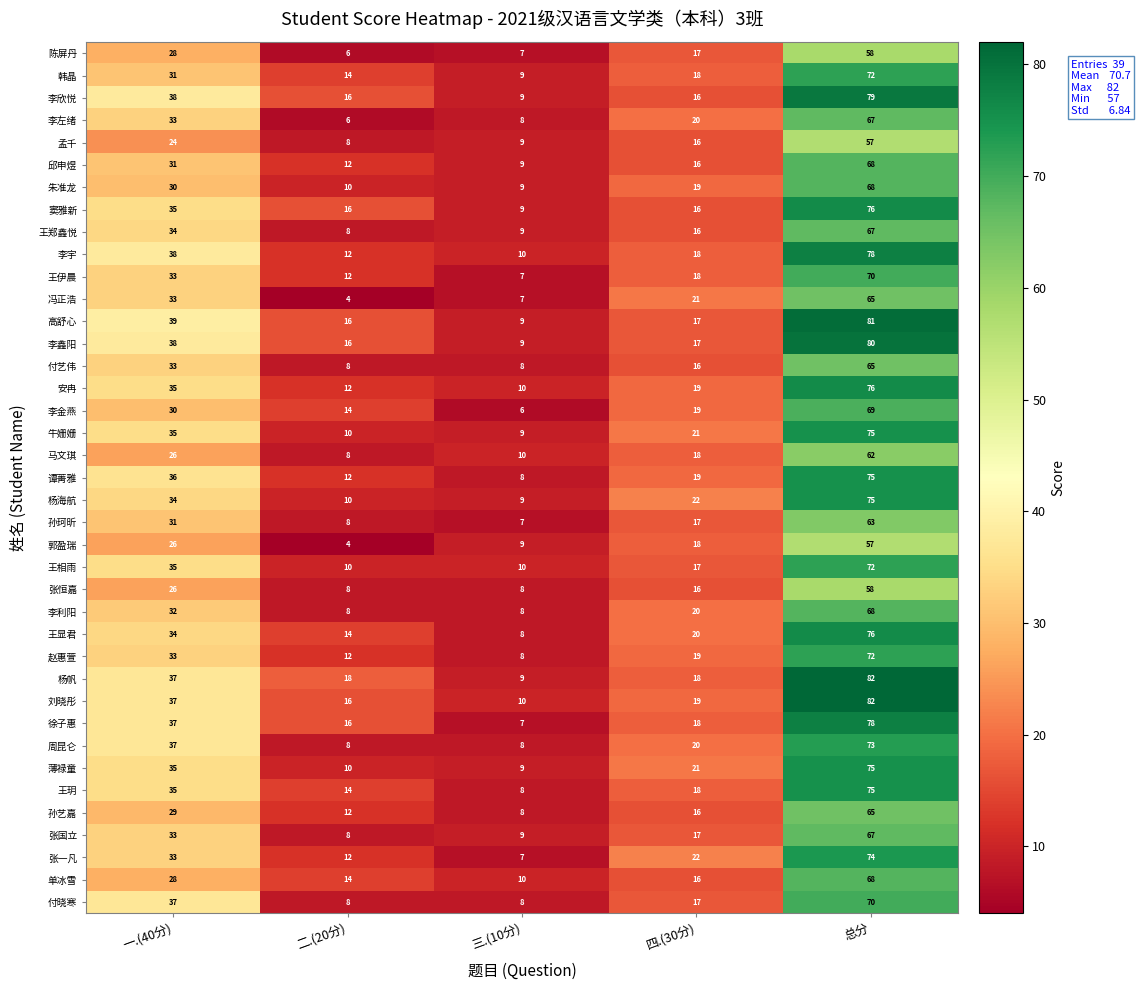

Count the number of data series in this chart.

39